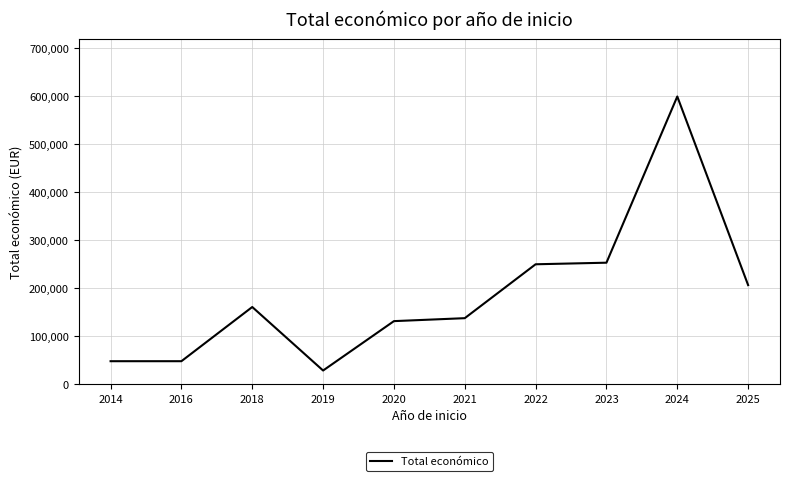

Reading left to right, what are all the values shown in this chart?

48240	48240	161050	28849	131658	137807	250000	253281	599262	206641